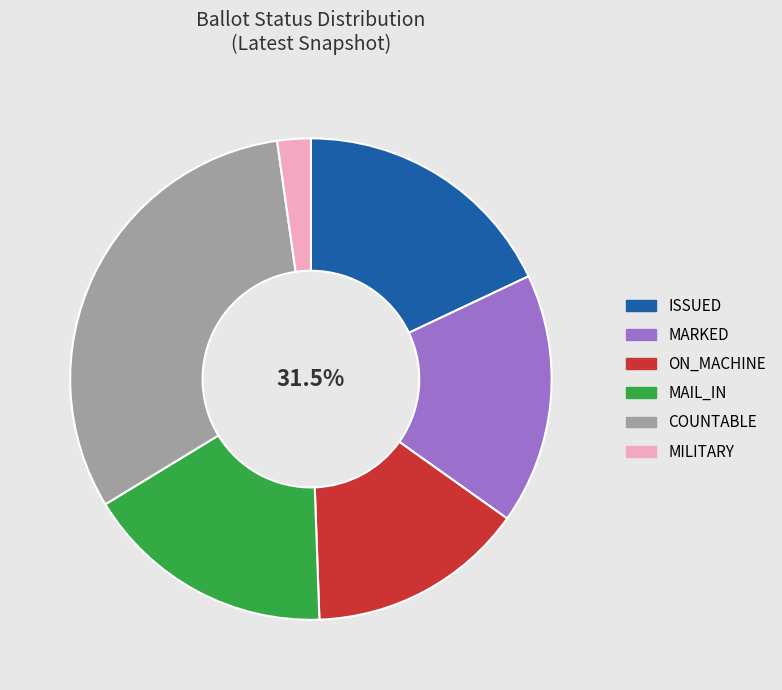

What is the largest slice in the pie chart?

COUNTABLE